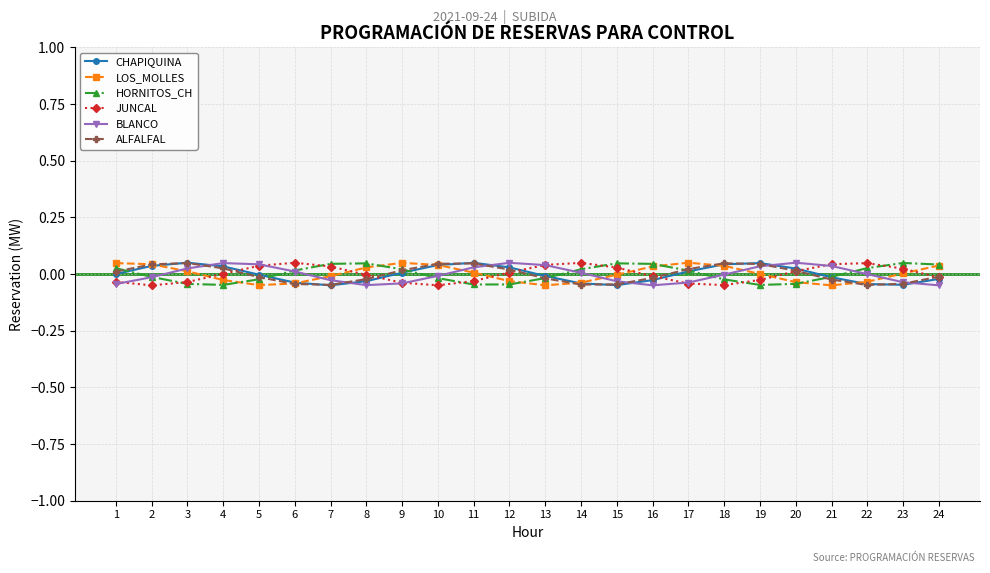

How many intersections are there between LOS_MOLLES and JUNCAL?

6